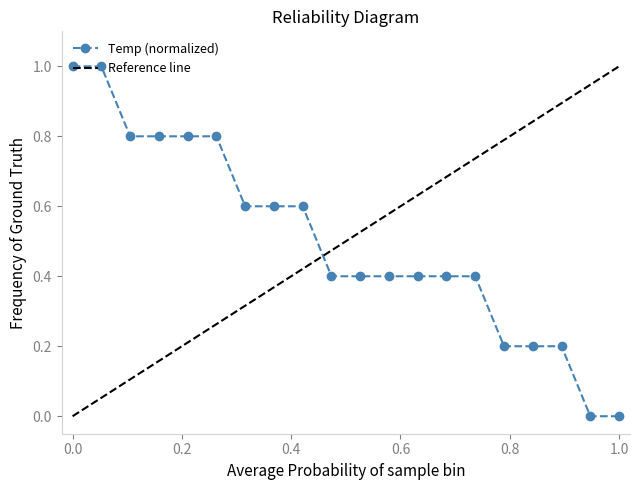

Does the chart display data point markers on the line(s)?

Yes